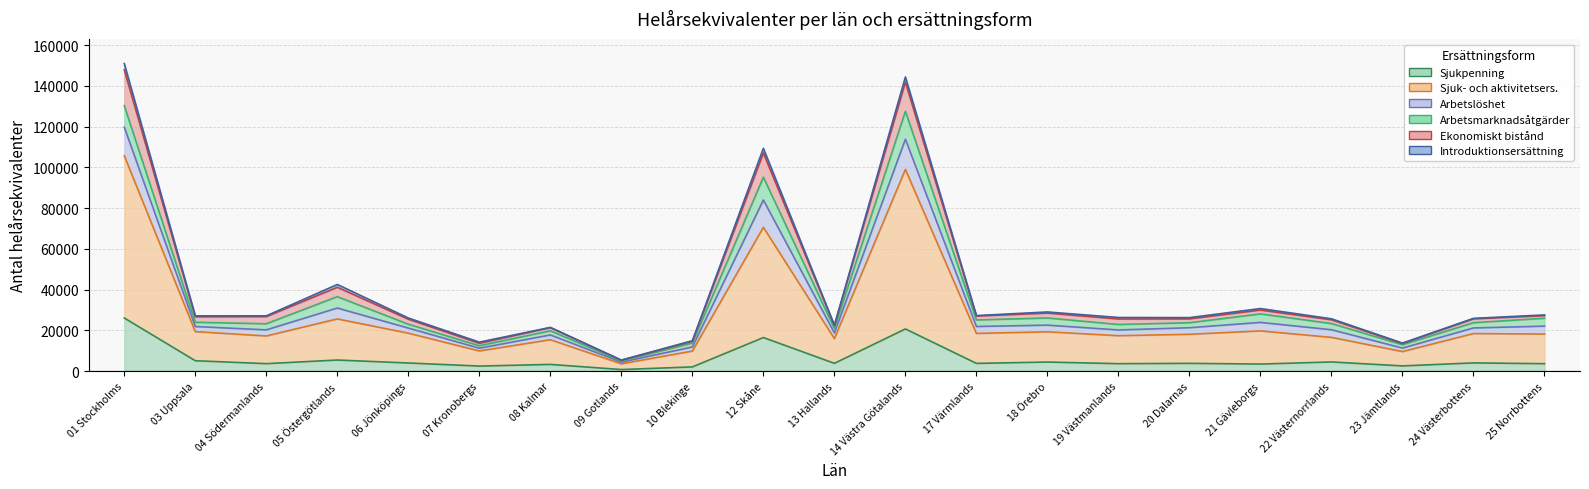

Which category has the highest value across all series?

01 Stockholms